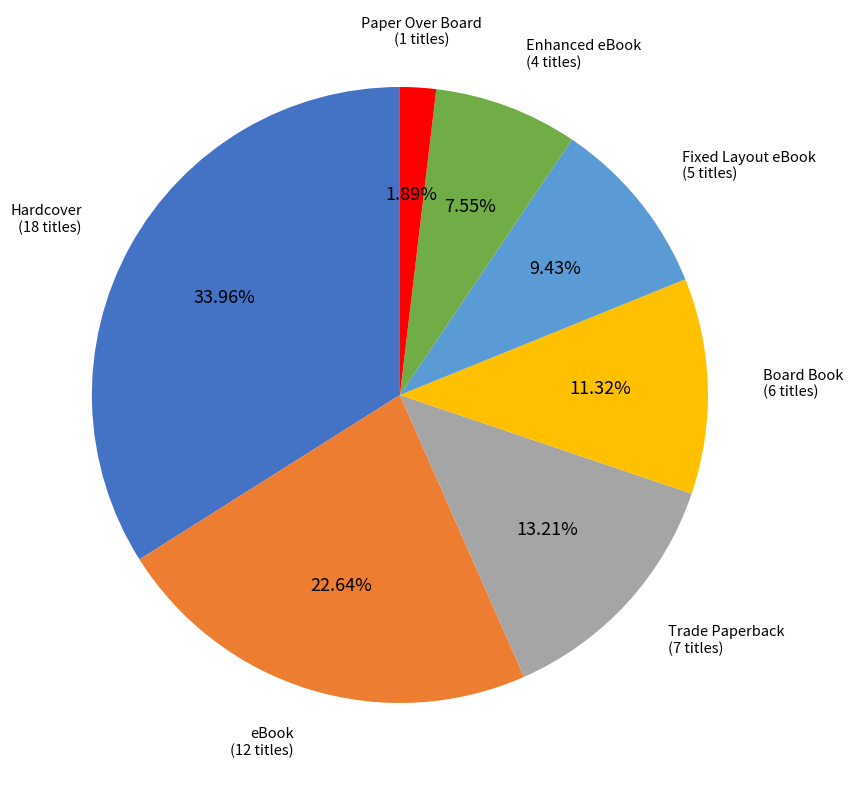

What portion of the pie excludes eBook?

77.4%